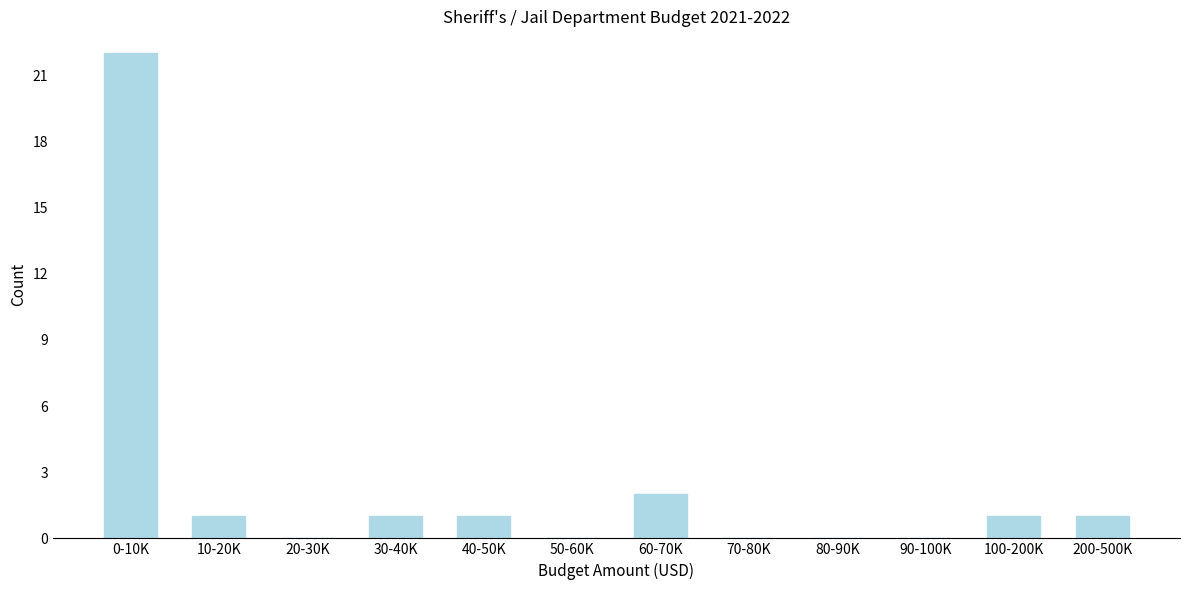

Reading left to right, transcribe all the data shown in this chart.

0-10K=22	10-20K=1	20-30K=0	30-40K=1	40-50K=1	50-60K=0	60-70K=2	70-80K=0	80-90K=0	90-100K=0	100-200K=1	200-500K=1